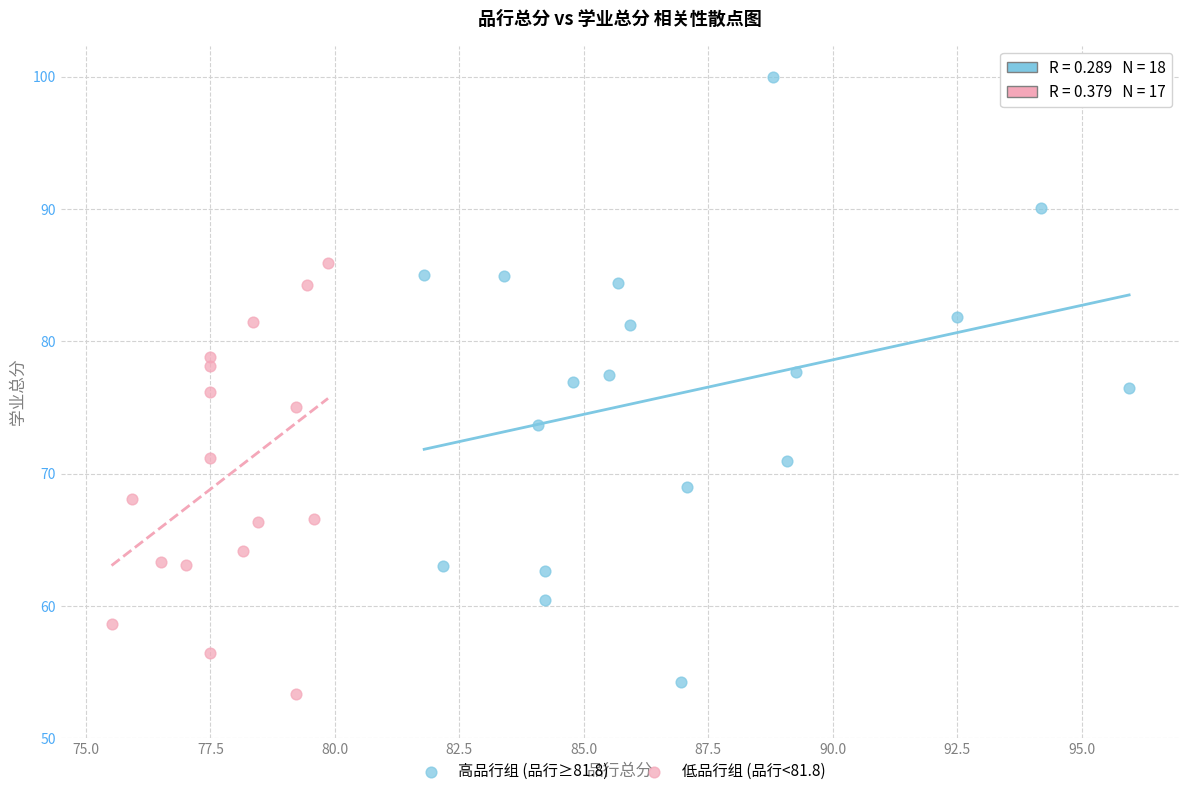

Which series has the largest Y range (max minus min)?

高品行组 (品行≥81.8)